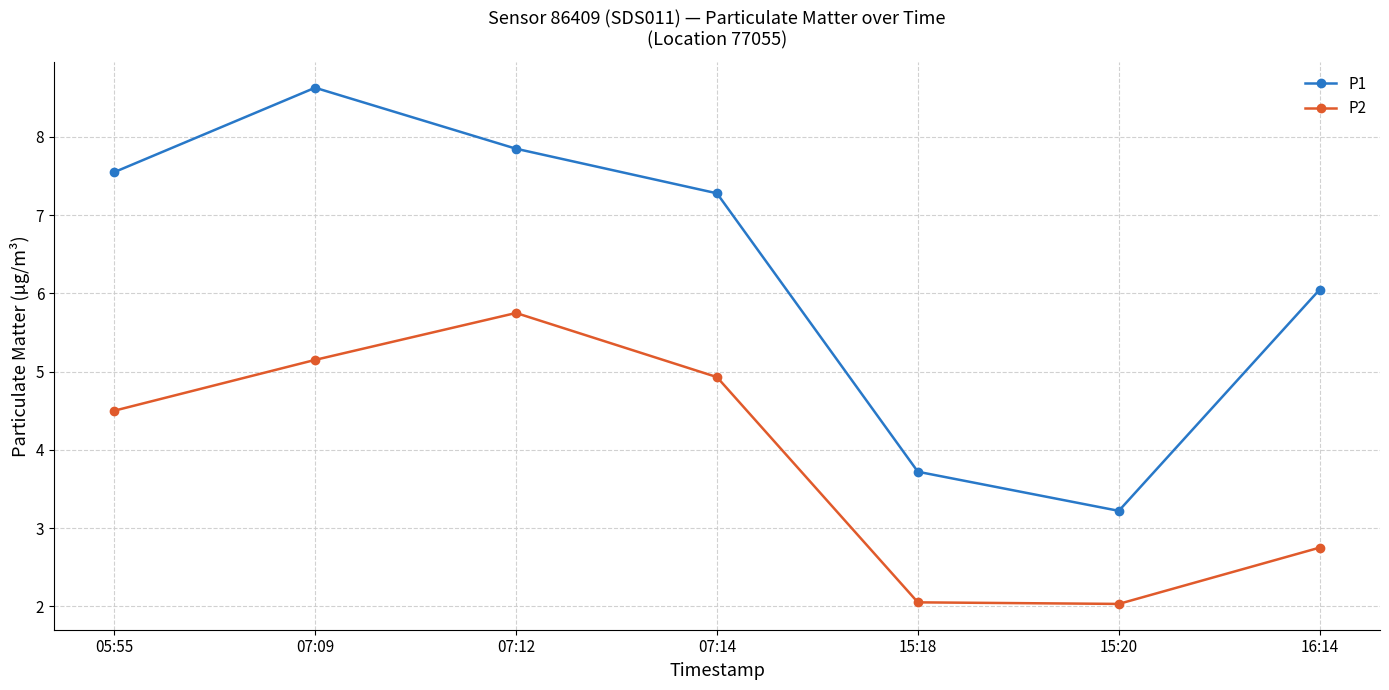

How many interior local valleys does the P1 series have?

1